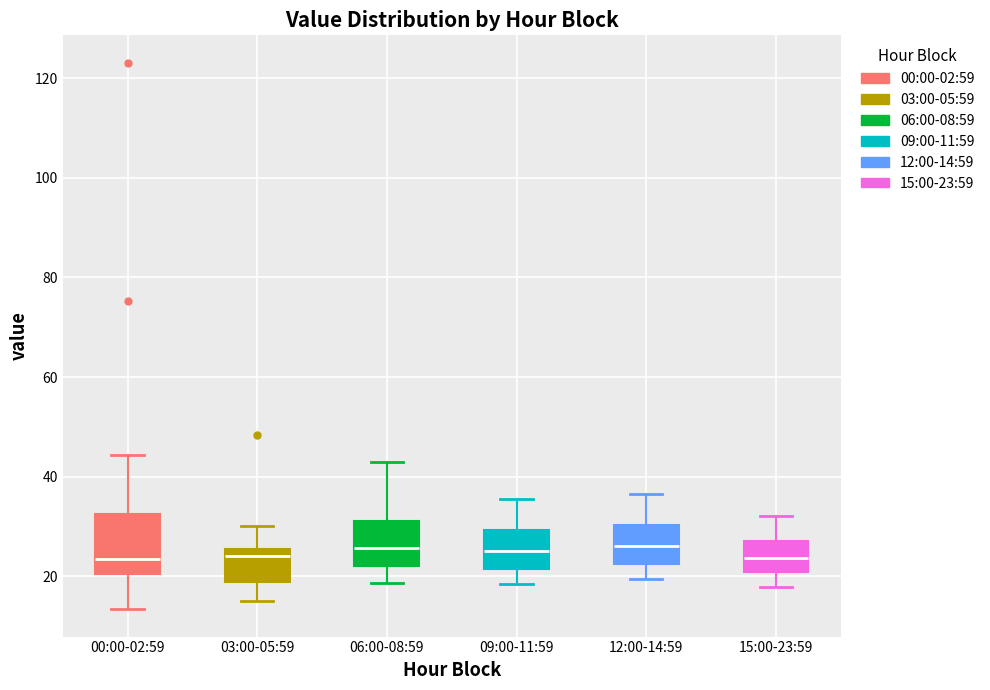

Reading left to right, read every box against the y-axis: the position of its median line, the range the box covers, and the ends of its whiskers. The values are not printed on the chart, so give them approximately, as read against the axis.

00:00-02:59: median 24, box 20 to 32, whiskers 14 to 44
03:00-05:59: median 24, box 18 to 26, whiskers 16 to 30
06:00-08:59: median 26, box 22 to 32, whiskers 18 to 42
09:00-11:59: median 26, box 22 to 30, whiskers 18 to 36
12:00-14:59: median 26, box 22 to 30, whiskers 20 to 36
15:00-23:59: median 24, box 20 to 28, whiskers 18 to 32